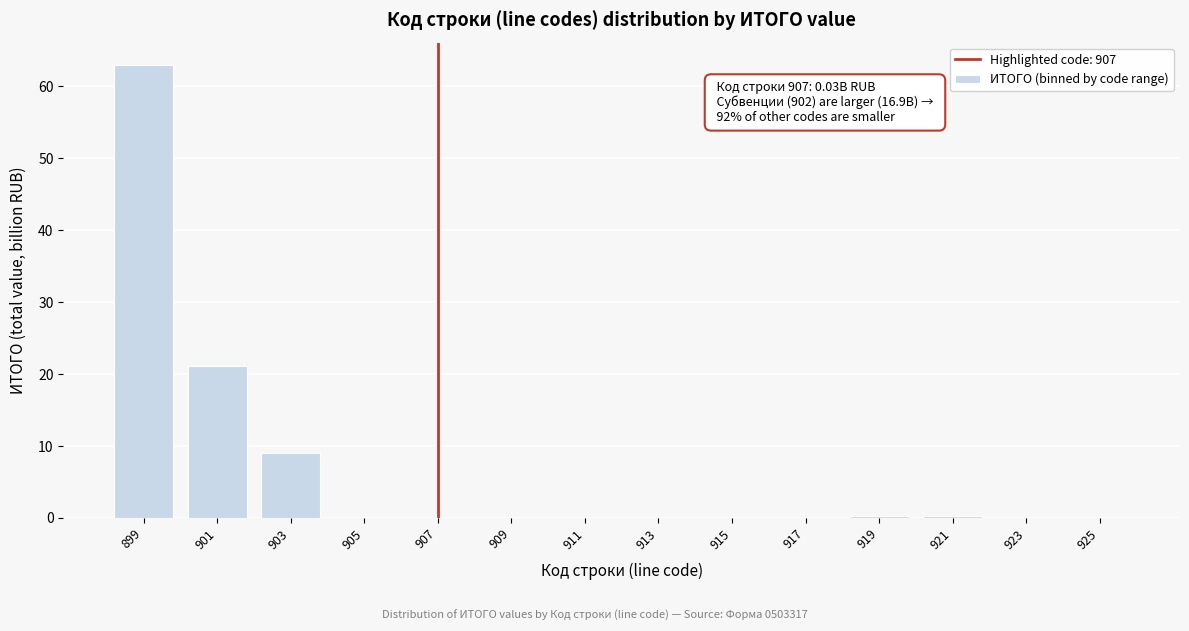

Which has a higher value, 903 or 899?

899